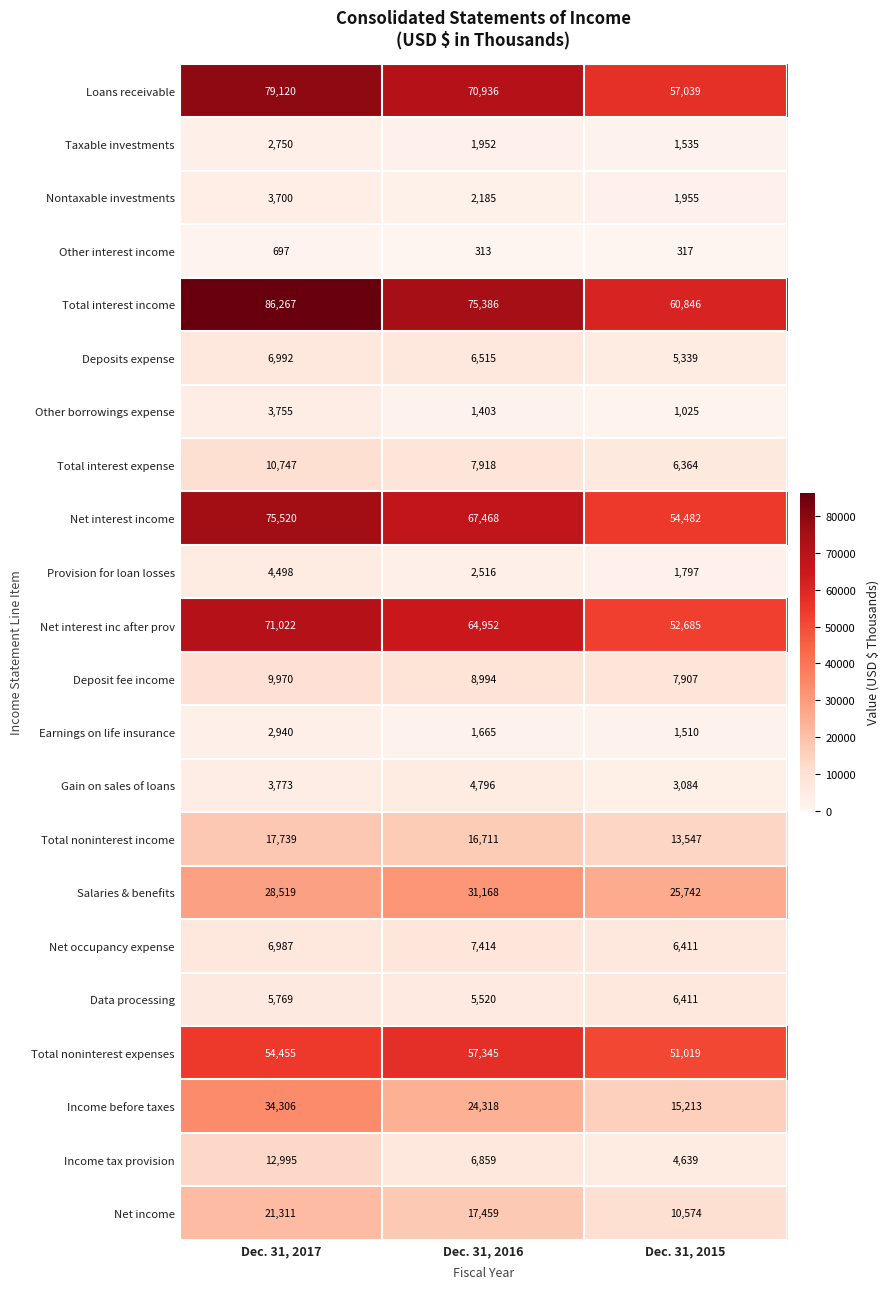

Between Dec. 31, 2017 and Dec. 31, 2015, which series saw the biggest shift?

Total interest income